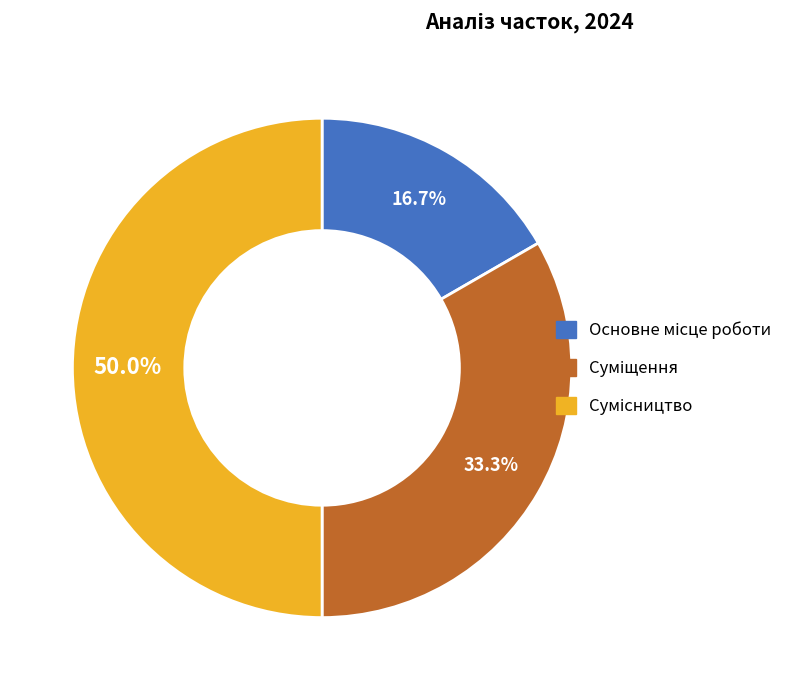

How many slices are in this pie chart?

3